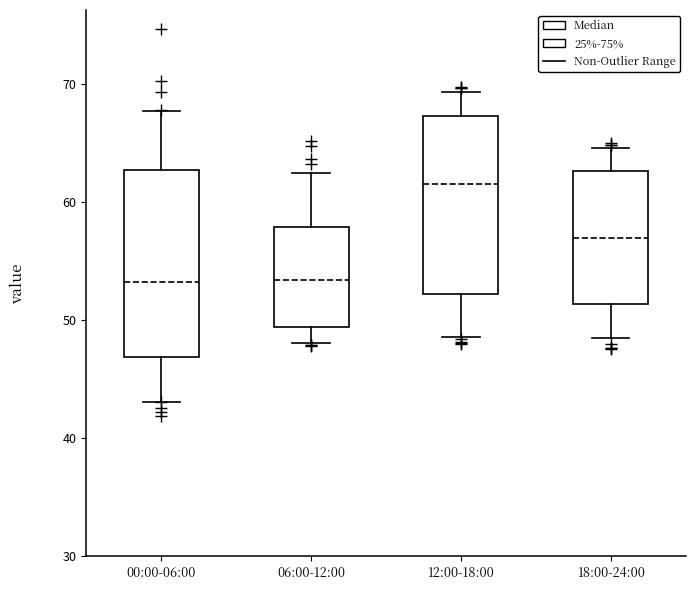

Reading left to right, read every box against the y-axis: the position of its median line, the range the box covers, and the ends of its whiskers. The values are not printed on the chart, so give them approximately, as read against the axis.

00:00-06:00: median 53, box 47 to 63, whiskers 43 to 68
06:00-12:00: median 53, box 49 to 58, whiskers 48 to 63
12:00-18:00: median 62, box 52 to 67, whiskers 49 to 69
18:00-24:00: median 57, box 51 to 63, whiskers 49 to 65